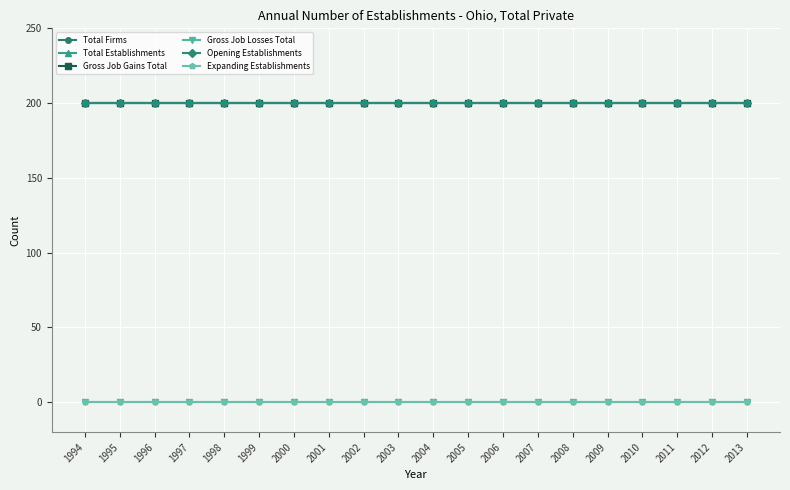

What is the spread (max minus min) of values at 1998?

200